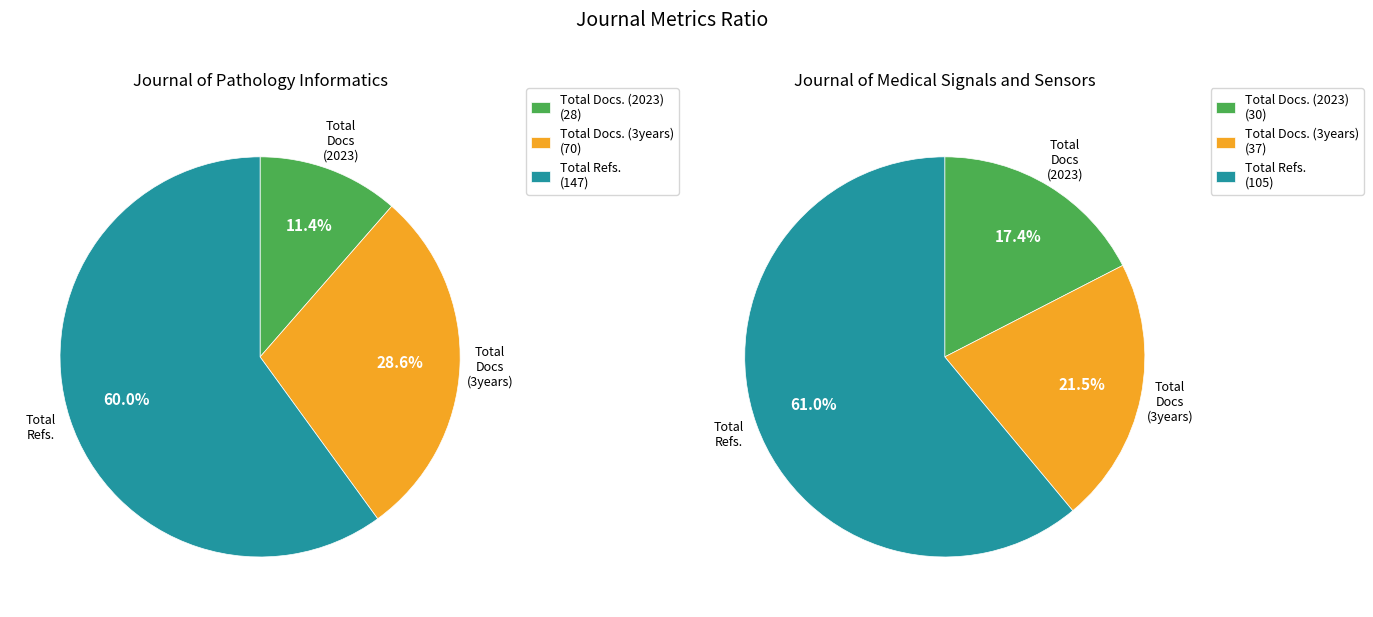

Rank the series by their average value, from highest to lowest.

Journal of Pathology Informatics, Journal of Medical Signals and Sensors